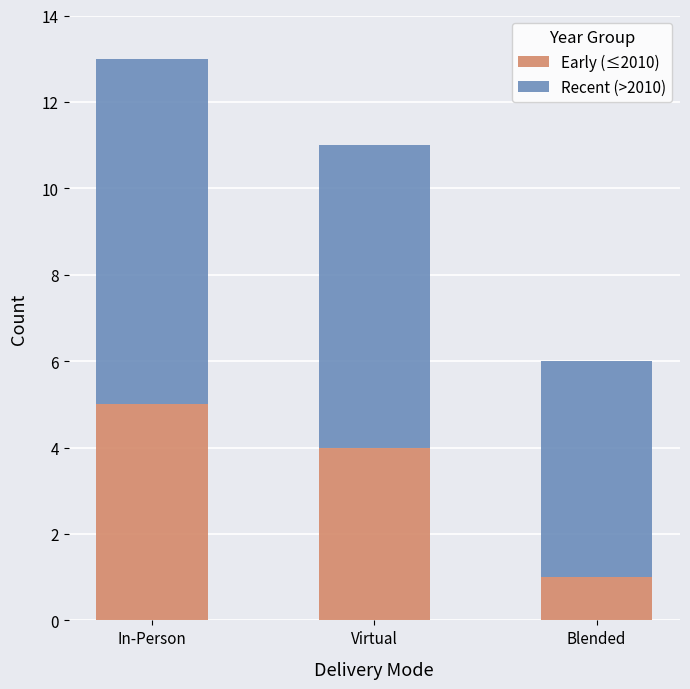

At which category is the sum across all series the highest?

In-Person